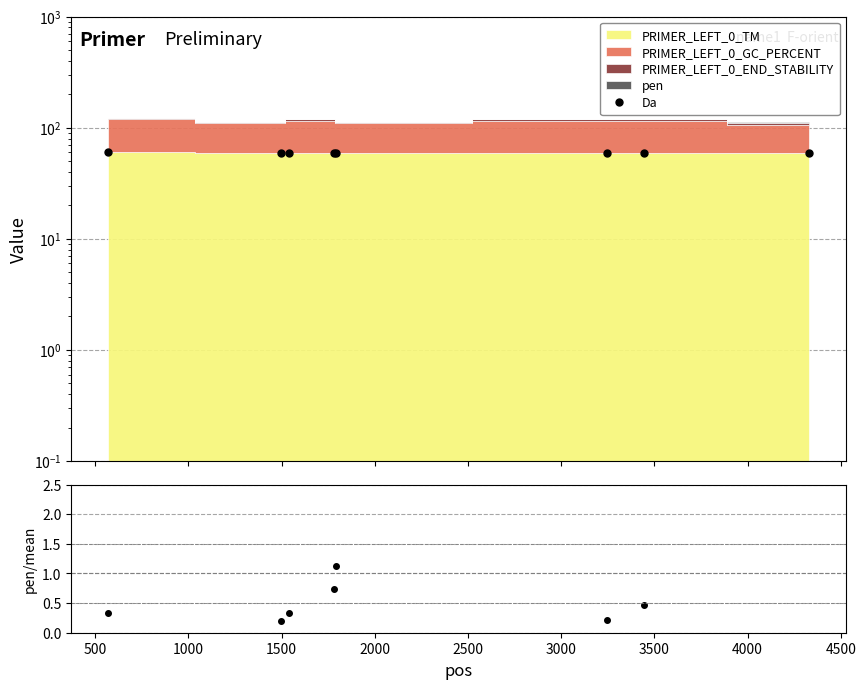

What is the smallest value displayed?

59.4